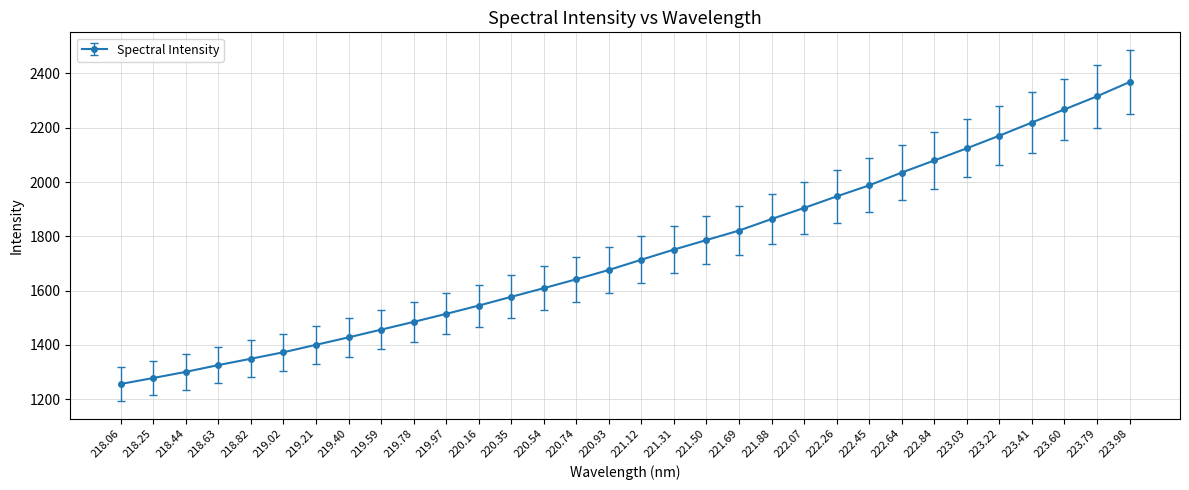

What is the minimum value shown in the chart?

1256.1